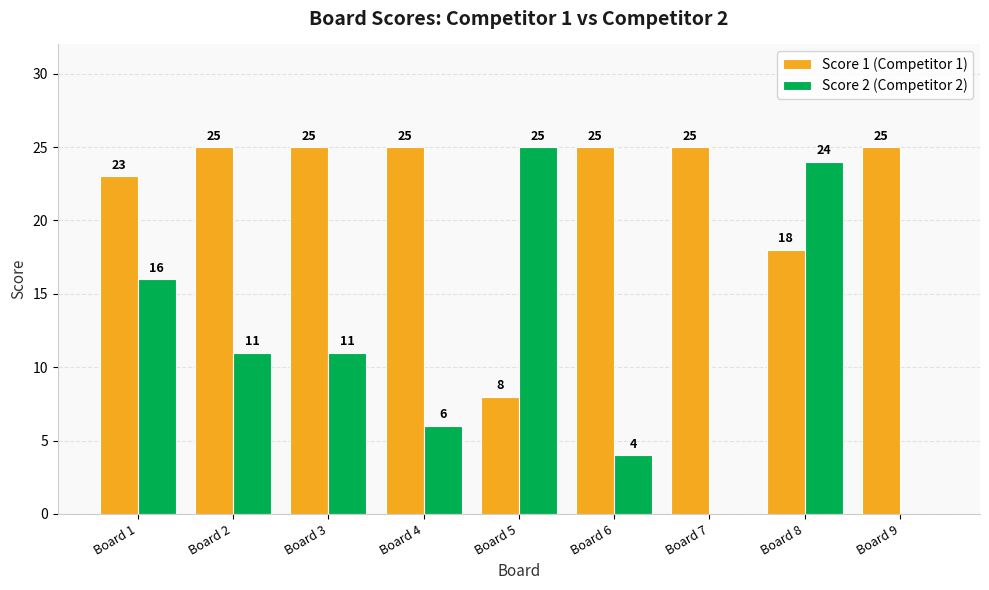

Count the number of categories in the chart.

9